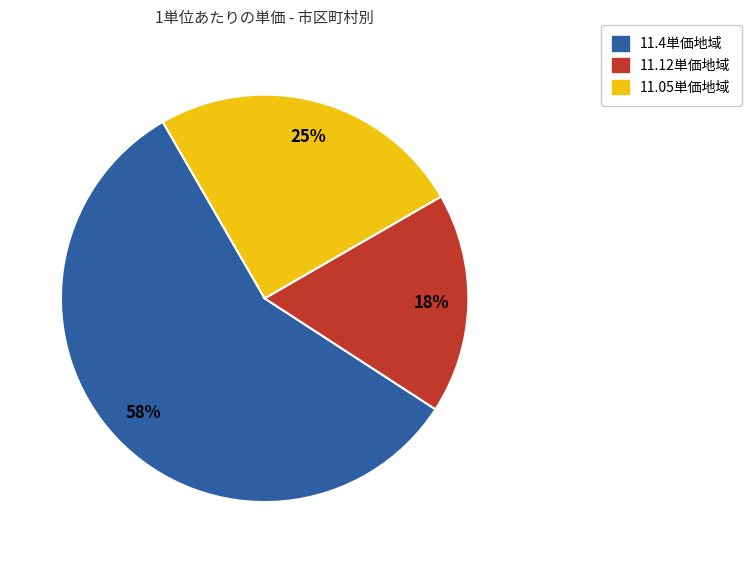

To the nearest percent, what is the average slice percentage?

33%